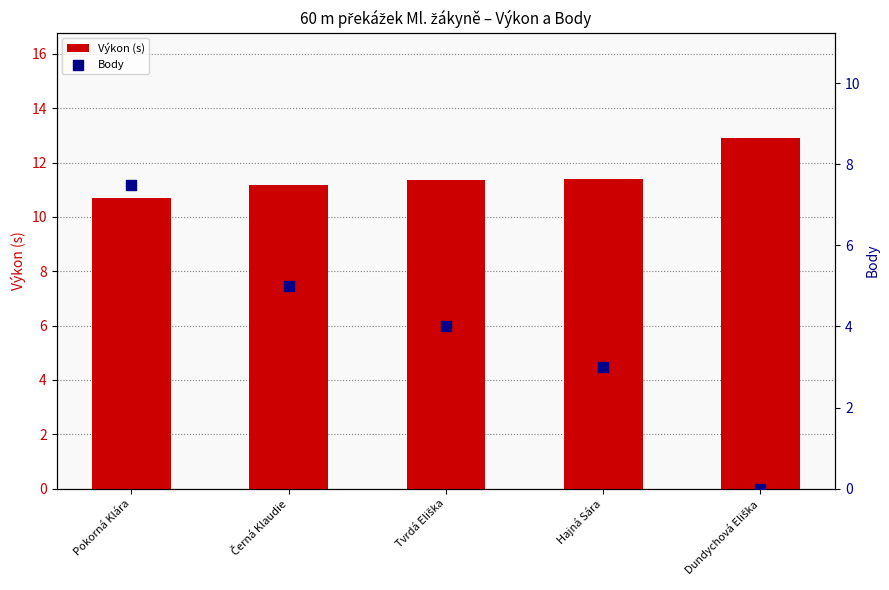

Which series reaches the maximum Y coordinate?

Výkon (s)